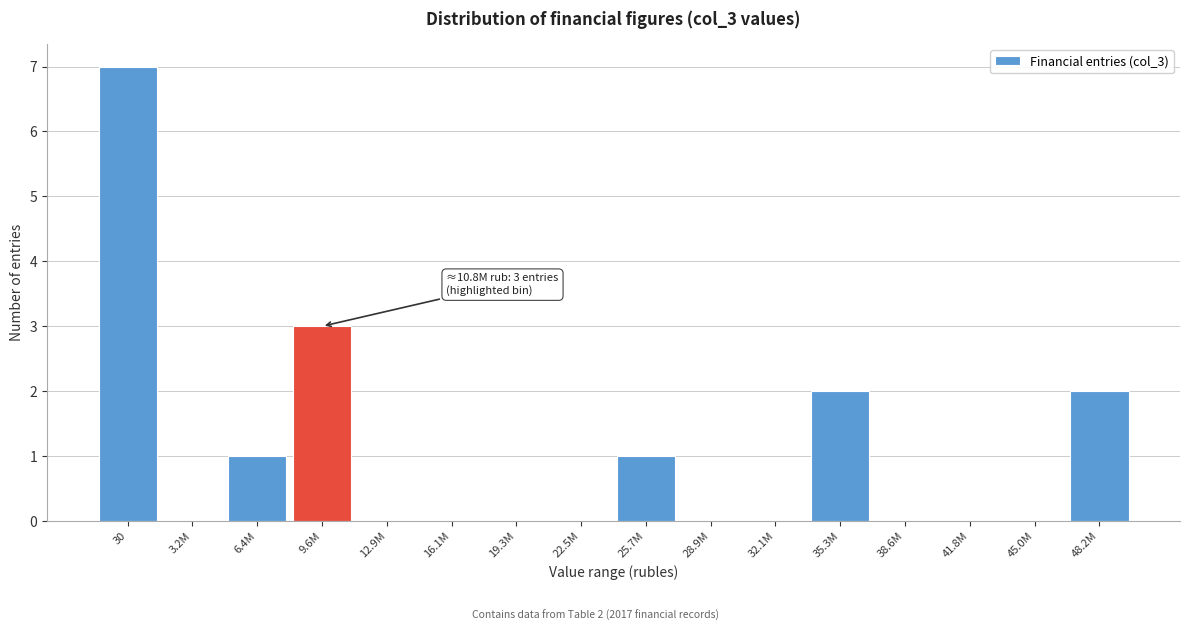

Reading left to right, what are all the values shown in this chart?

30=7	3.2M=0	6.4M=1	9.6M=3	12.9M=0	16.1M=0	19.3M=0	22.5M=0	25.7M=1	28.9M=0	32.1M=0	35.3M=2	38.6M=0	41.8M=0	45.0M=0	48.2M=2